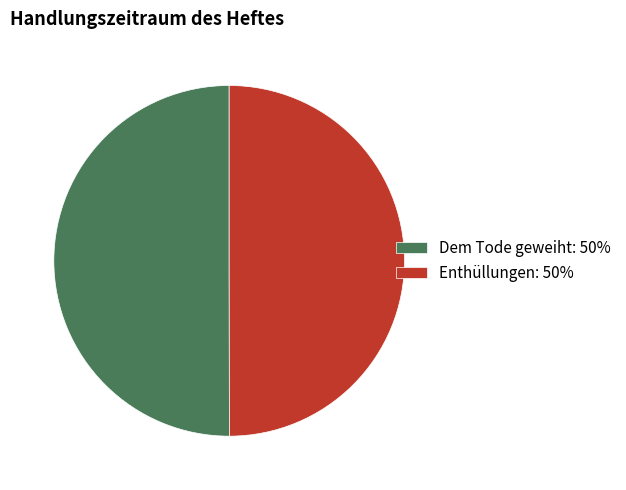

The Enthüllungen slice represents 60% of the pie. True or false?

False